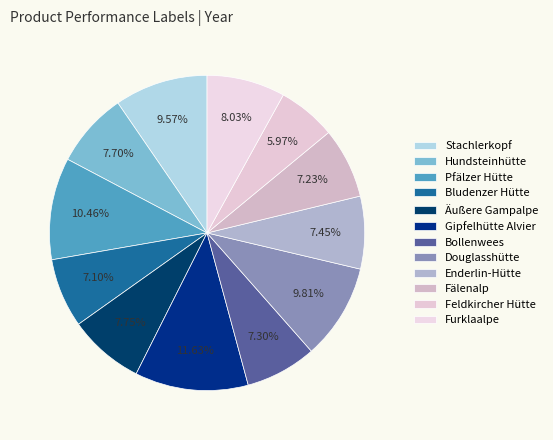

To the nearest percent, what percentage of the pie is Douglasshütte?

10%